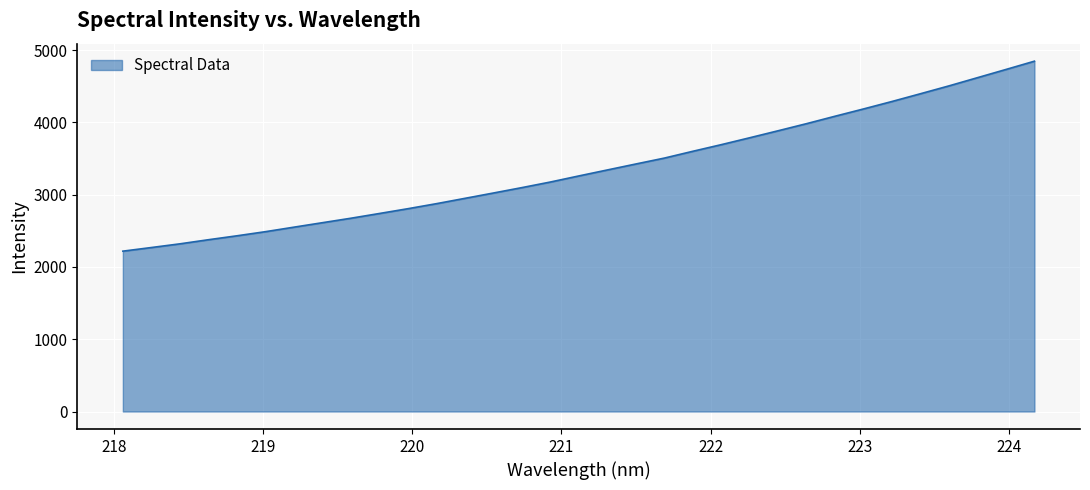

True or false: the data has more than 1 interior local peaks.

False